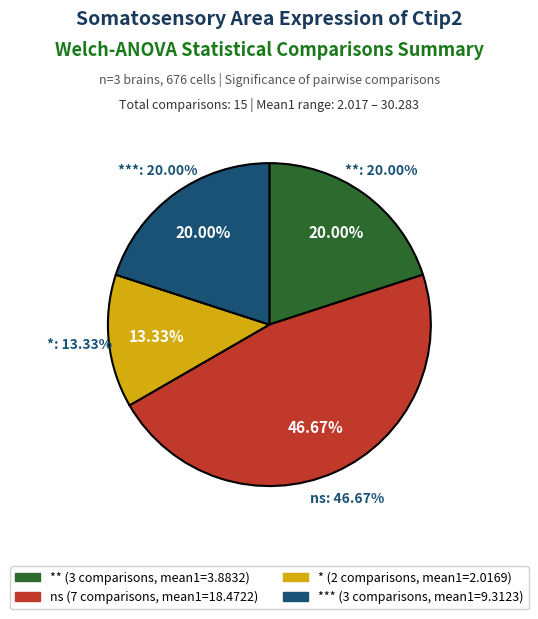

Is there a majority slice in this chart?

No